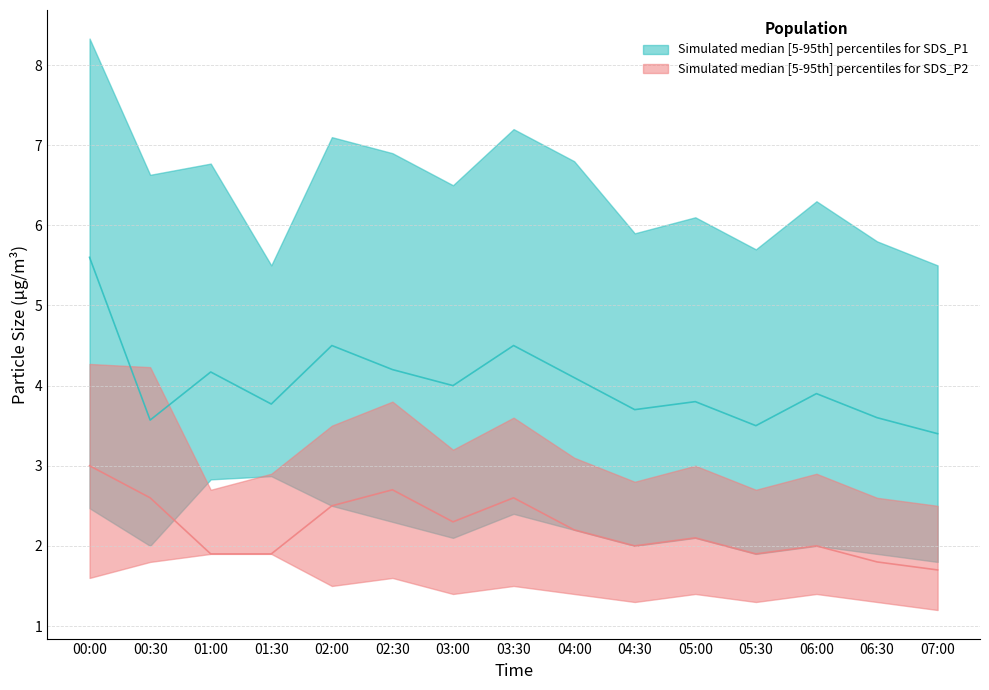

Is the value of SDS_P2_median at 03:30 greater than the value of SDS_P1_median at 05:30?

No